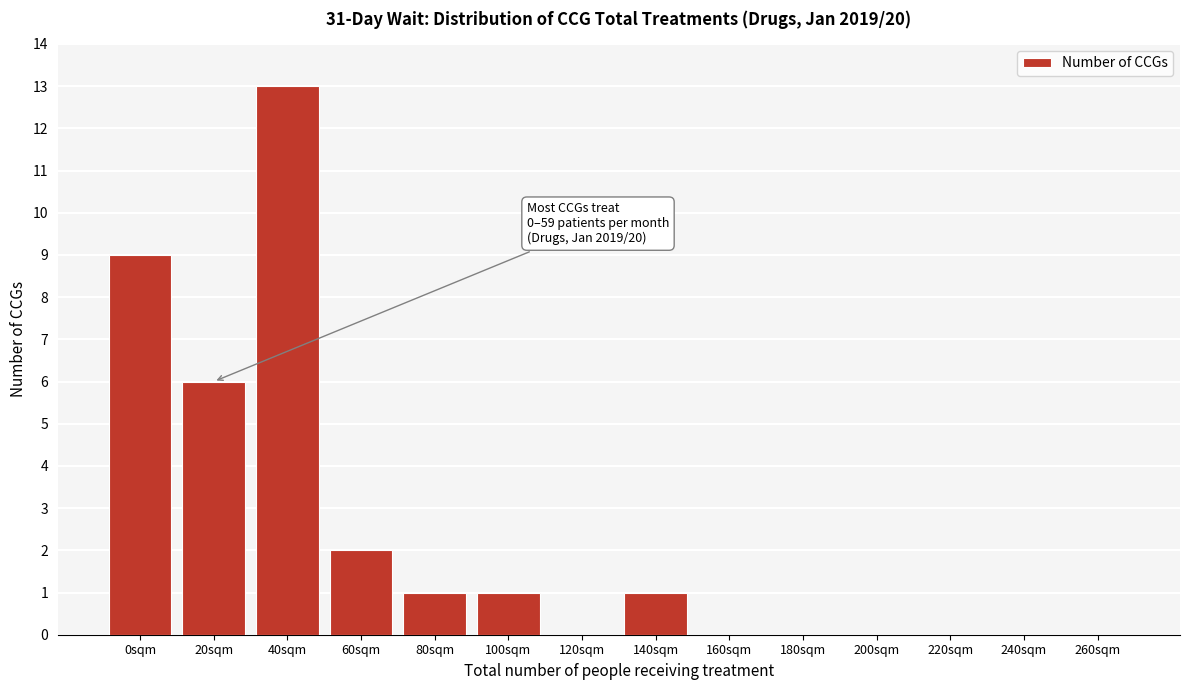

Reading left to right, list all the values displayed in this chart.

0sqm=9	20sqm=6	40sqm=13	60sqm=2	80sqm=1	100sqm=1	120sqm=0	140sqm=1	160sqm=0	180sqm=0	200sqm=0	220sqm=0	240sqm=0	260sqm=0